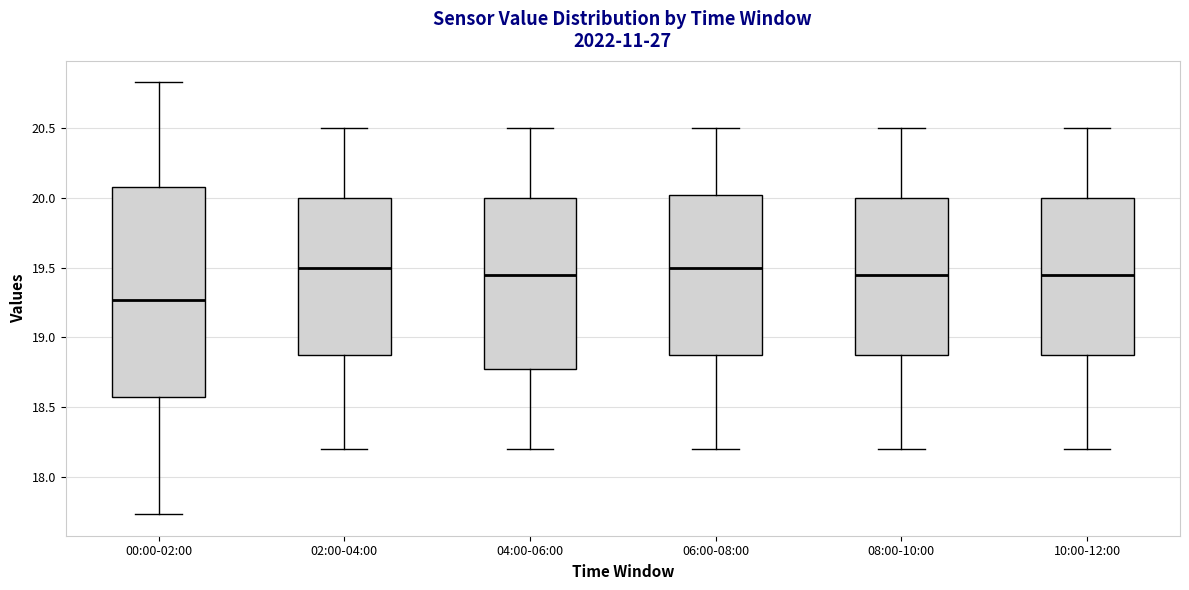

Reading left to right, transcribe this box plot: for each box, give where its median line is, the range the box spans, and where its two whiskers end, as read against the y-axis. The values are not printed on the chart, so give them approximately, as read against the axis.

00:00-02:00: median 19.25, box 18.55 to 20.10, whiskers 17.75 to 20.85
02:00-04:00: median 19.50, box 18.90 to 20.00, whiskers 18.20 to 20.50
04:00-06:00: median 19.45, box 18.80 to 20.00, whiskers 18.20 to 20.50
06:00-08:00: median 19.50, box 18.90 to 20.05, whiskers 18.20 to 20.50
08:00-10:00: median 19.45, box 18.90 to 20.00, whiskers 18.20 to 20.50
10:00-12:00: median 19.45, box 18.90 to 20.00, whiskers 18.20 to 20.50